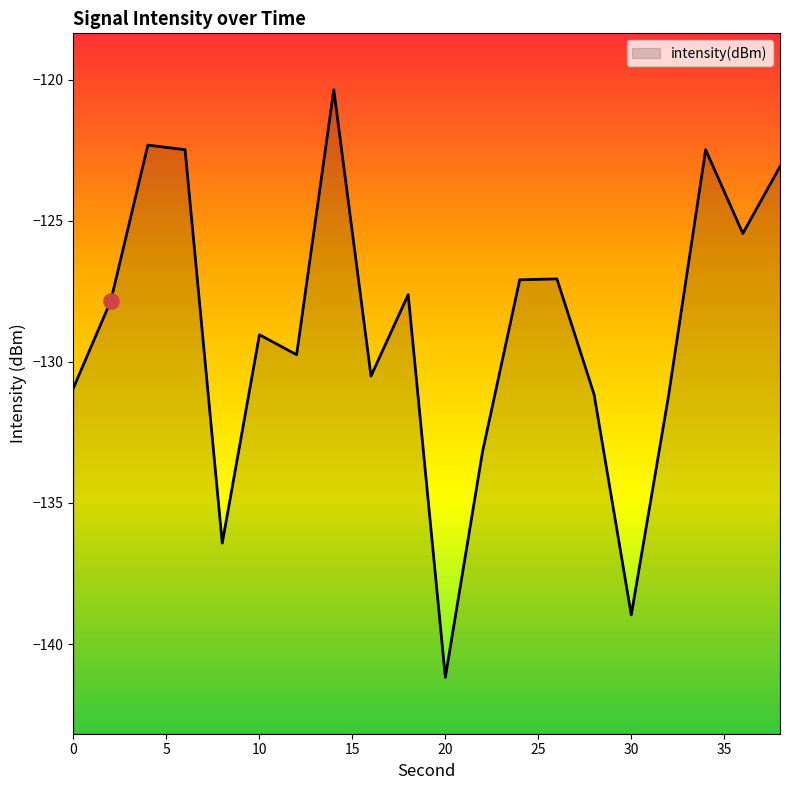

What is the change in value from 30 to 34?

+16.5